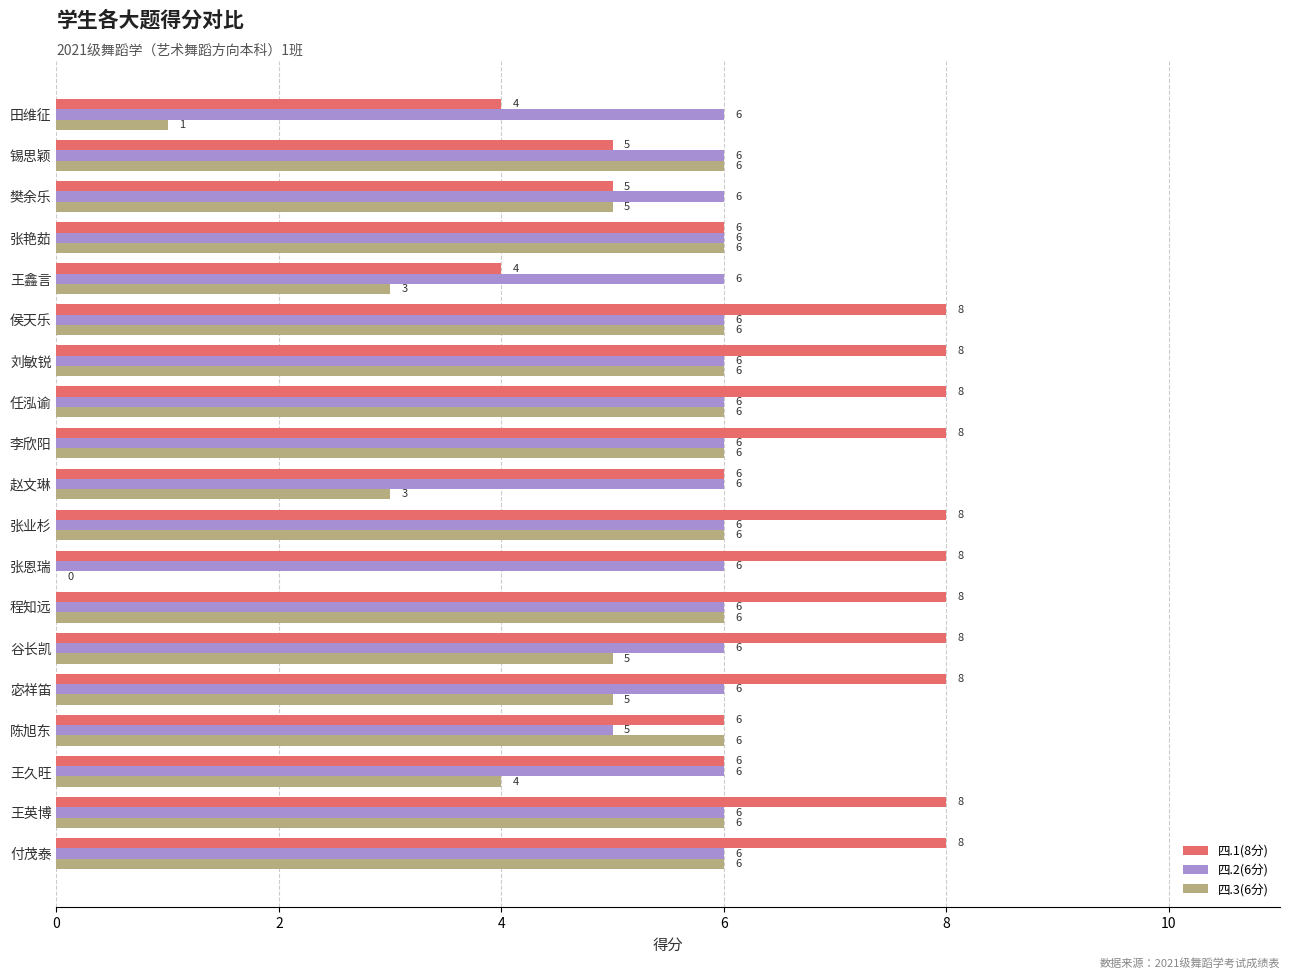

What value does the 四.1(8分) series have at 付茂泰?

8